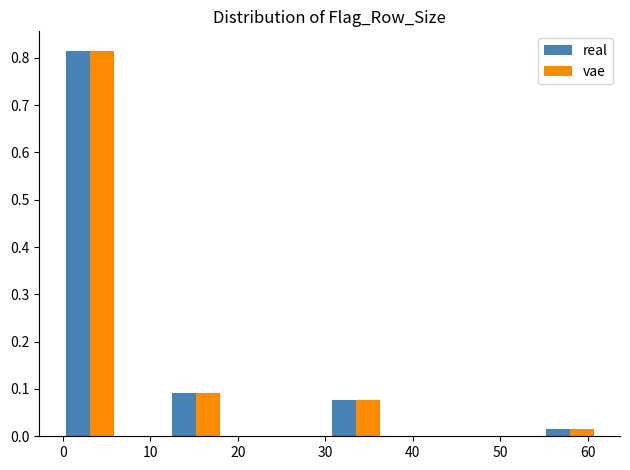

Reading left to right, list every range on the x-axis with the height of the bar of each series over it. Neither the bar edges nor the heights are printed on the chart, so give them approximately, as read against the axes.

0.0 to 6.1: real=0.82	vae=0.82
6.1 to 12.2: real=0	vae=0
12.2 to 18.3: real=0.09	vae=0.09
18.3 to 24.4: real=0	vae=0
24.4 to 30.5: real=0	vae=0
30.5 to 36.6: real=0.08	vae=0.08
36.6 to 42.7: real=0	vae=0
42.7 to 48.8: real=0	vae=0
48.8 to 54.9: real=0	vae=0
54.9 to 61.0: real=0.02	vae=0.02